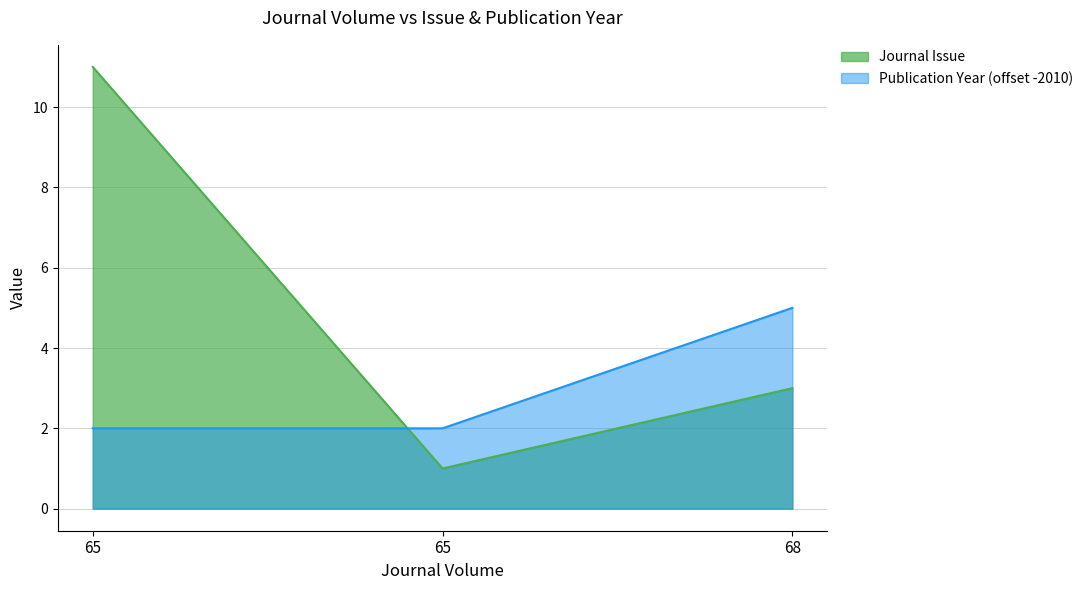

What are all the series names shown in the legend?

Journal Issue, Publication Year (offset -2010)